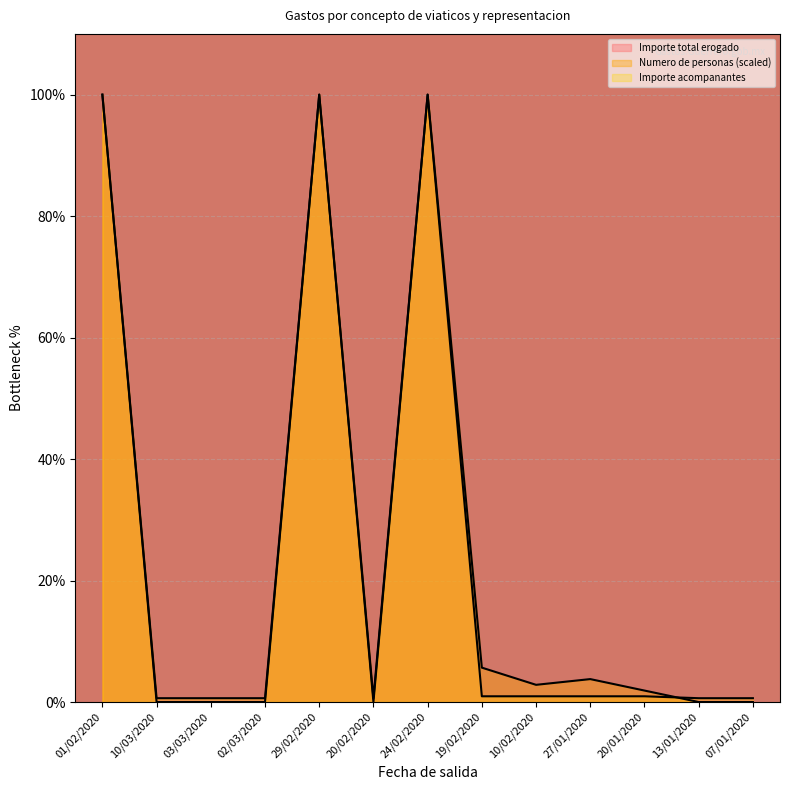

Is it true that Numero de personas equals 0.0 at 03/03/2020?

True